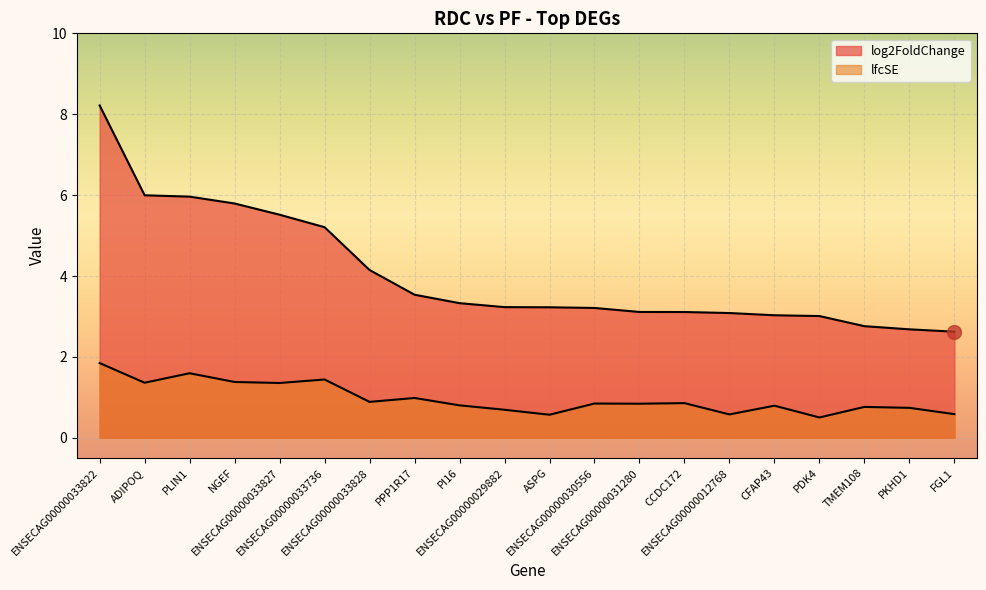

True or false: lfcSE and log2FoldChange cross at least once.

False